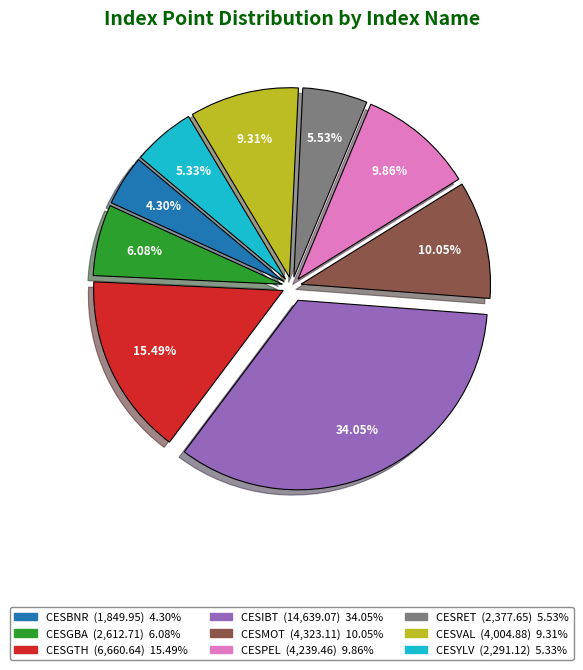

Do CESBNR and CESYLV together represent more than half of the pie?

No